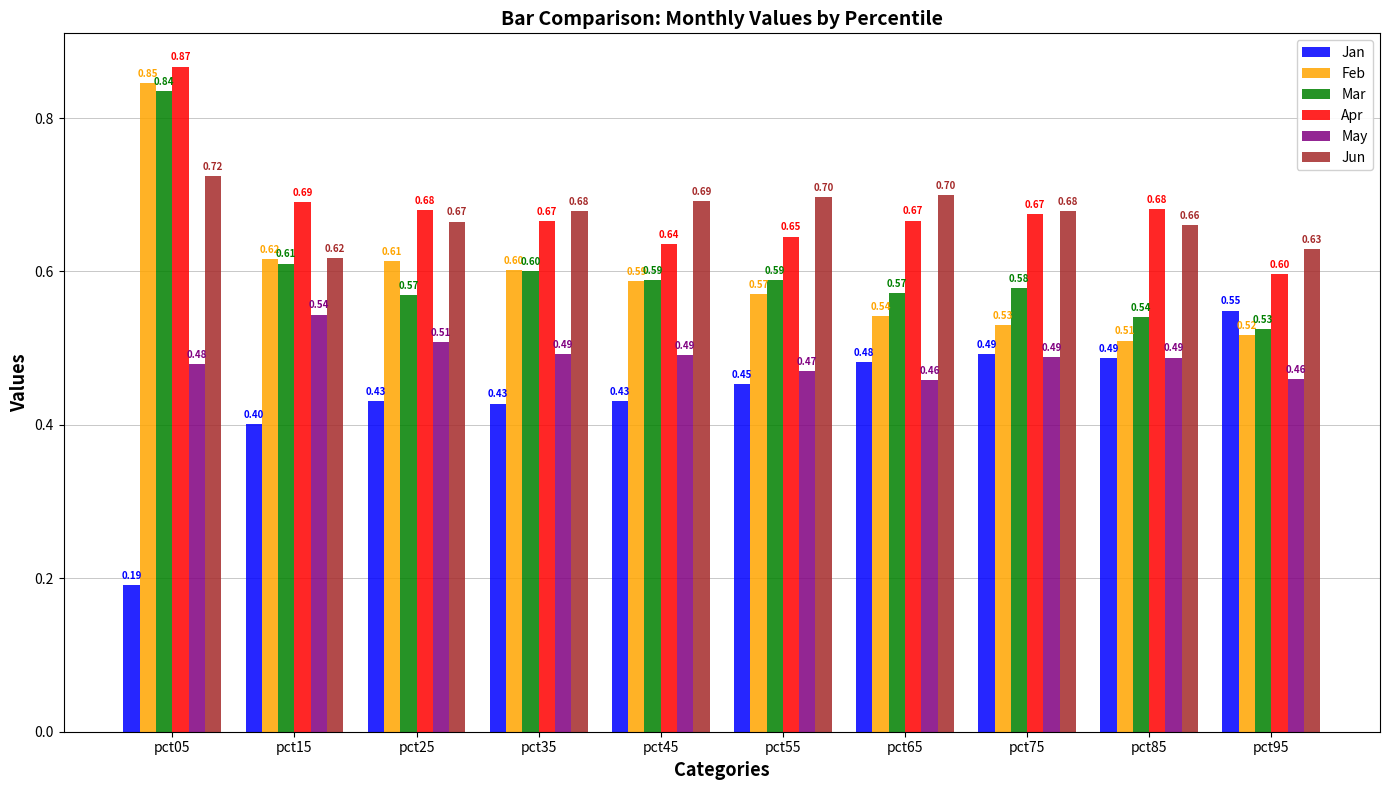

What is the difference between the maximum and second lowest values in the Mar series?

0.3